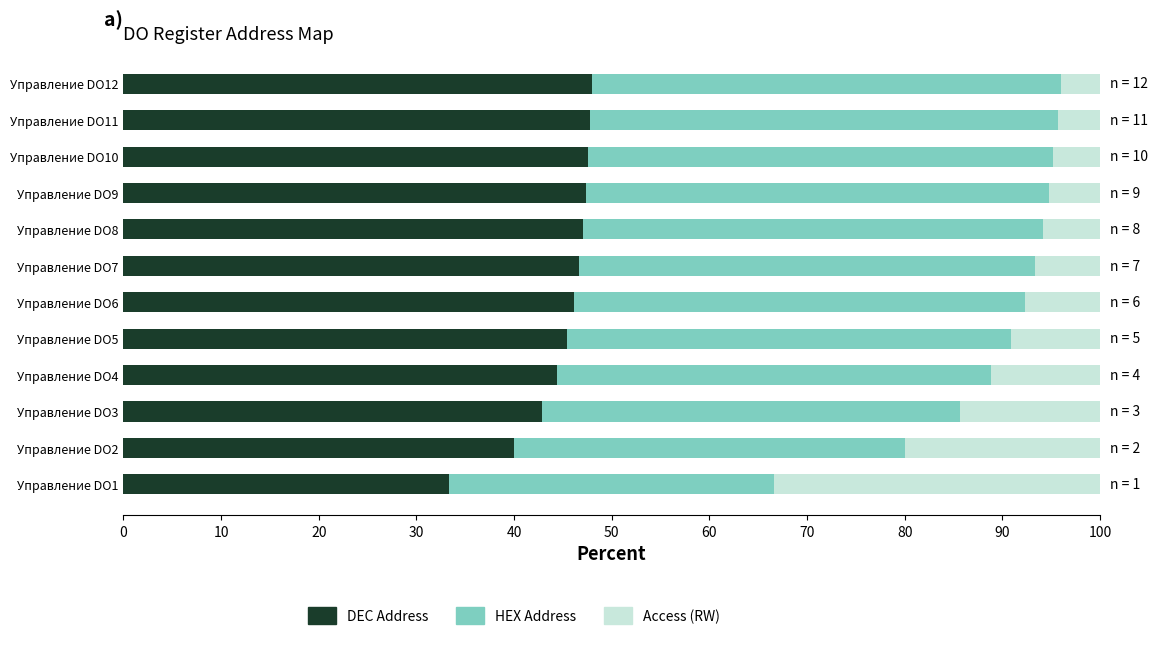

What is the difference between the second highest and second lowest values in the DEC Address series?

7.8